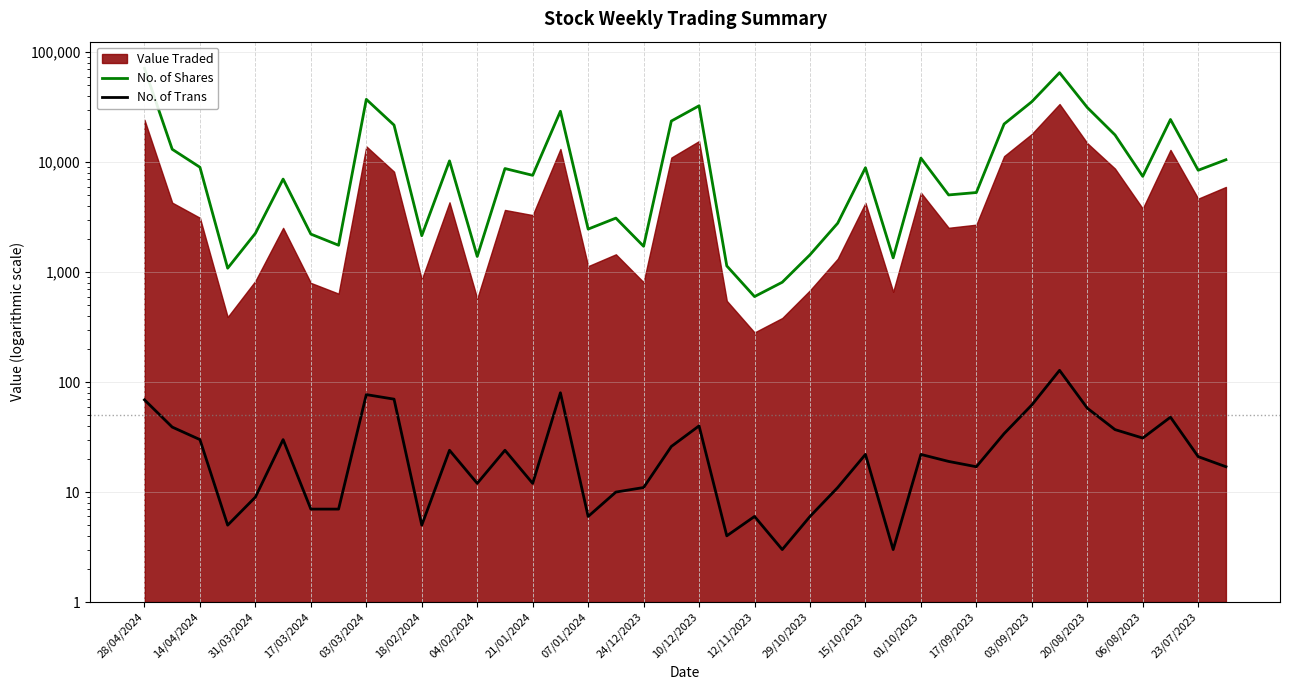

What is the sum of all No. of Shares values?

551176